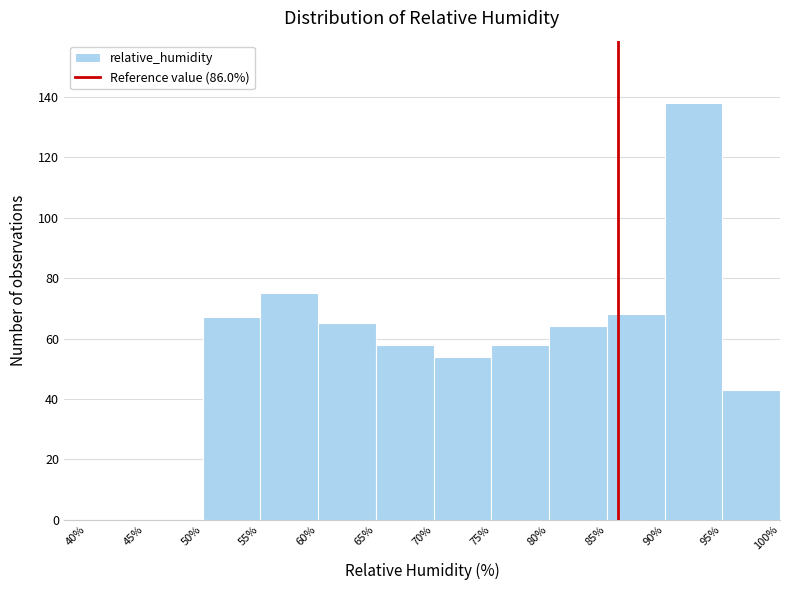

Reading left to right, list every bar in this chart as the range it spans on the x-axis followed by its height. The values are not printed on the chart, so give them approximately, as read against the axis.

40% to 45%: 0
45% to 50%: 0
50% to 55%: 68
55% to 60%: 76
60% to 65%: 66
65% to 70%: 58
70% to 75%: 54
75% to 80%: 58
80% to 85%: 64
85% to 90%: 68
90% to 95%: 138
95% to 100%: 44